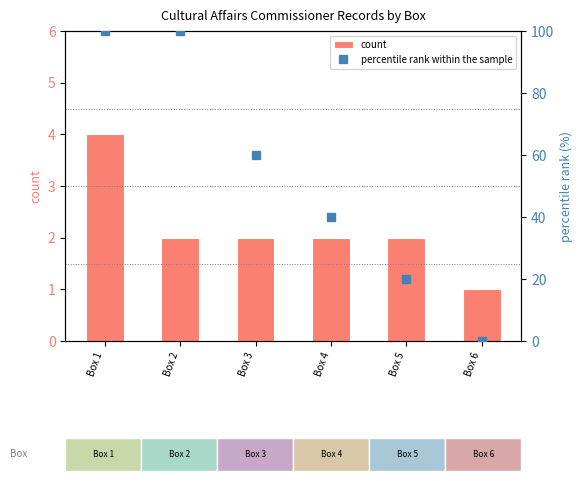

Is the value of percentile rank within the sample at Box 5 greater than the value of count at Box 1?

Yes